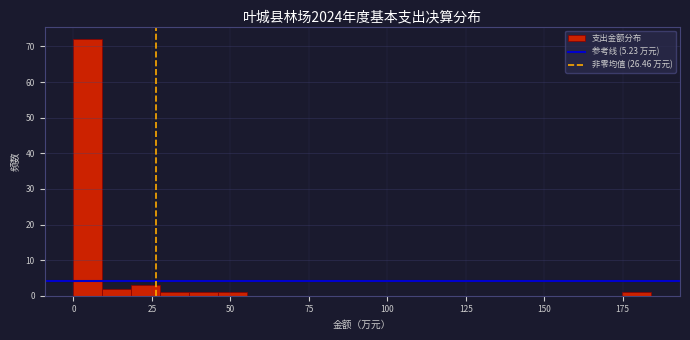

Read against the x-axis, roughly where is the centre of the tallest bar?

5